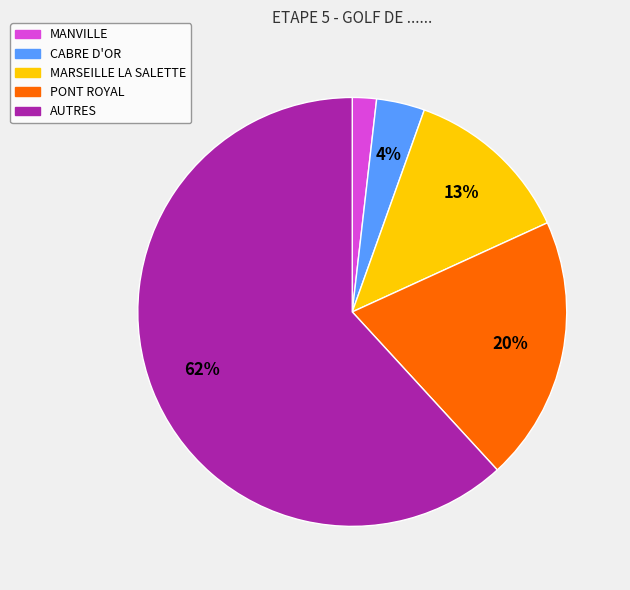

How many slices are in this pie chart?

5